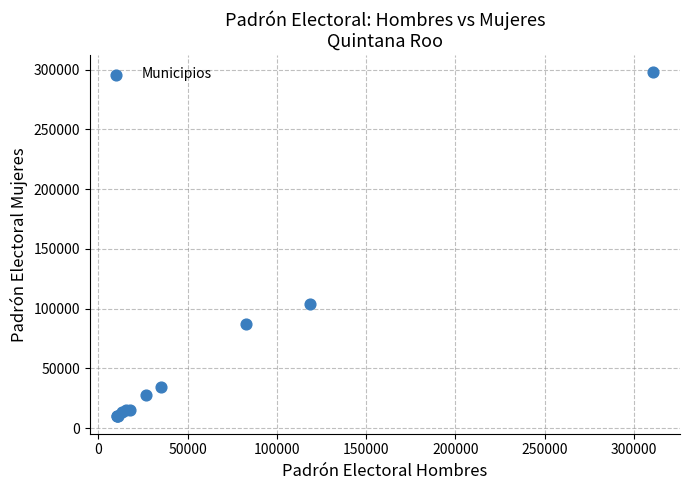

What Y value in the scatter plot is closest to 153815?

103679